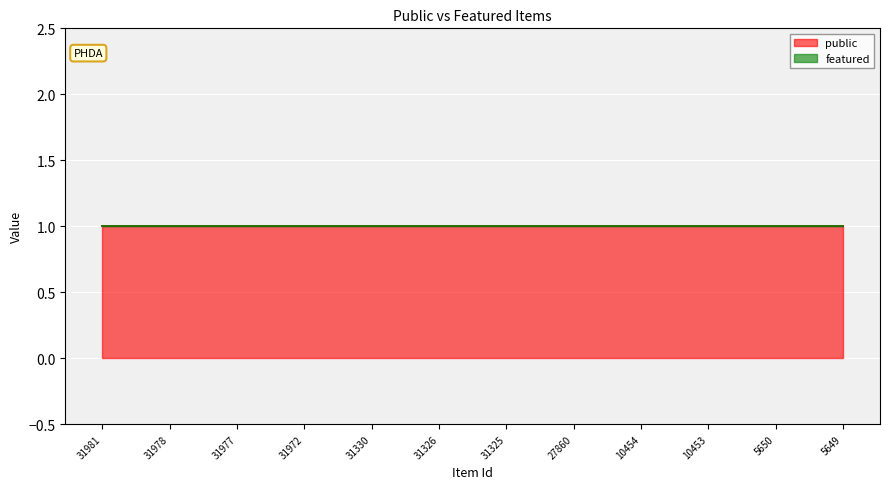

True or false: public and featured intersect in this chart.

False